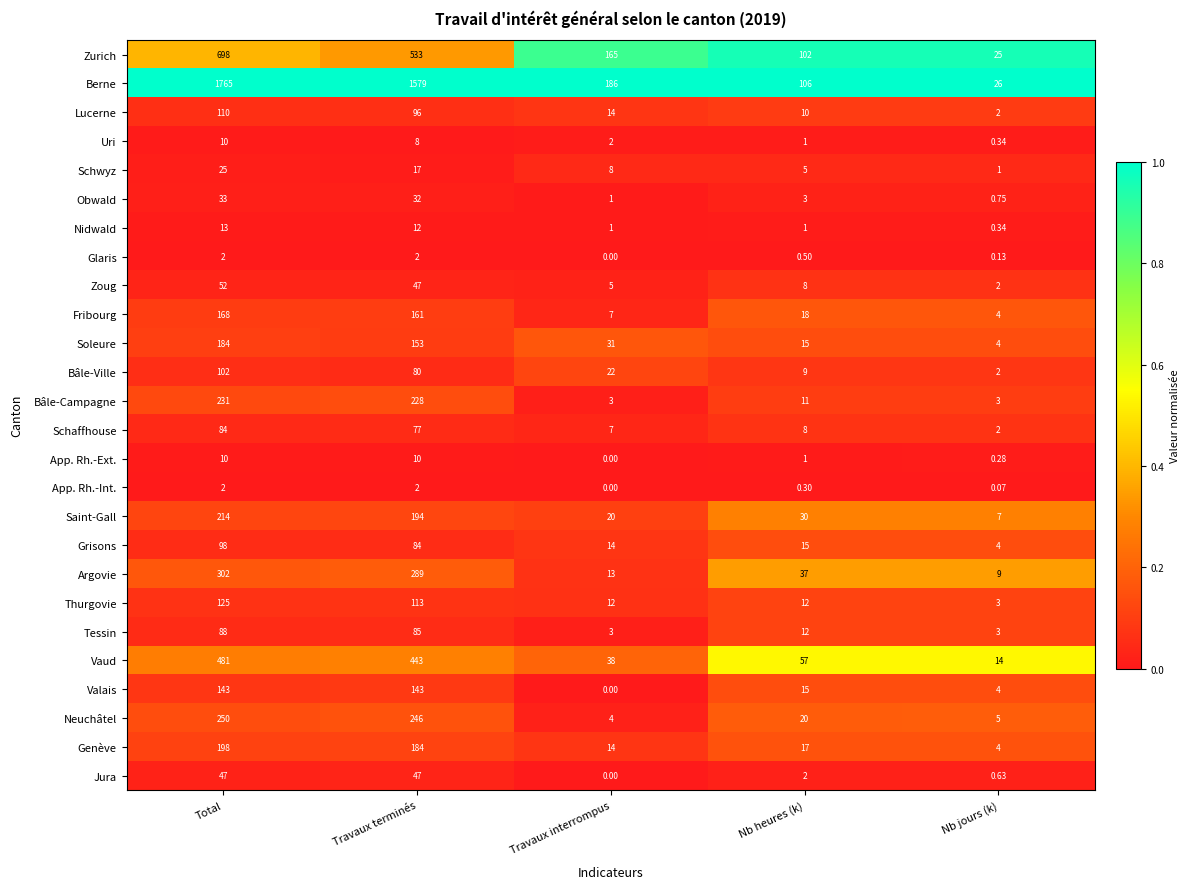

At which label is Saint-Gall closest to 110?

Nb heures (k)